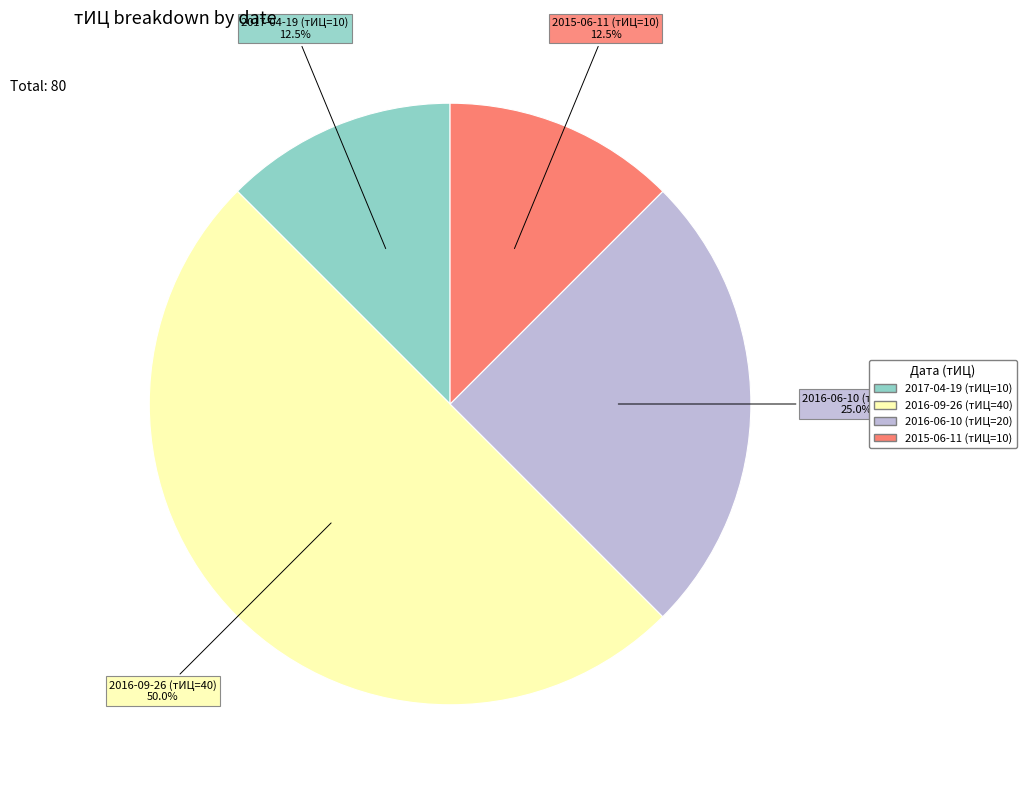

What is the largest slice in the pie chart?

2016-09-26 (тИЦ=40)